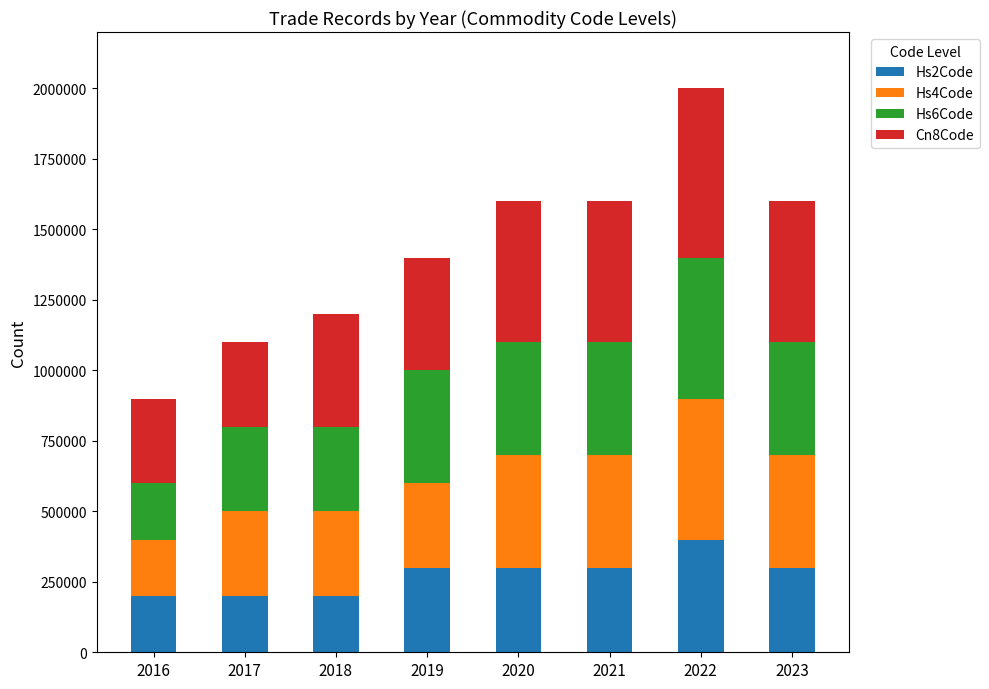

How many distinct data groups are displayed?

4